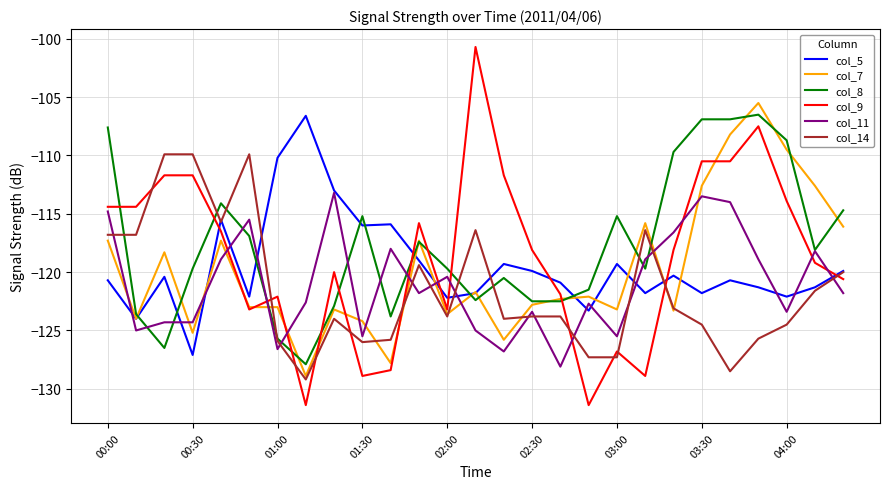

Which series has the widest spread of values?

col_9